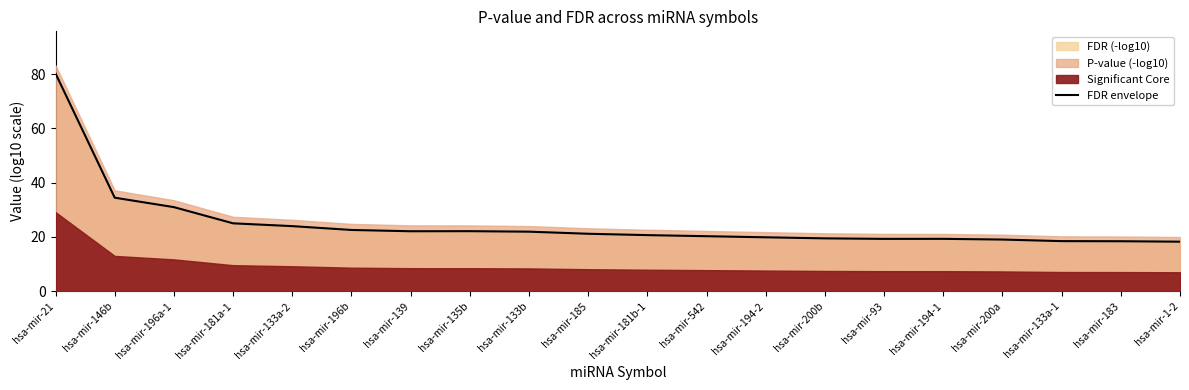

How many lines are shown in the chart?

1